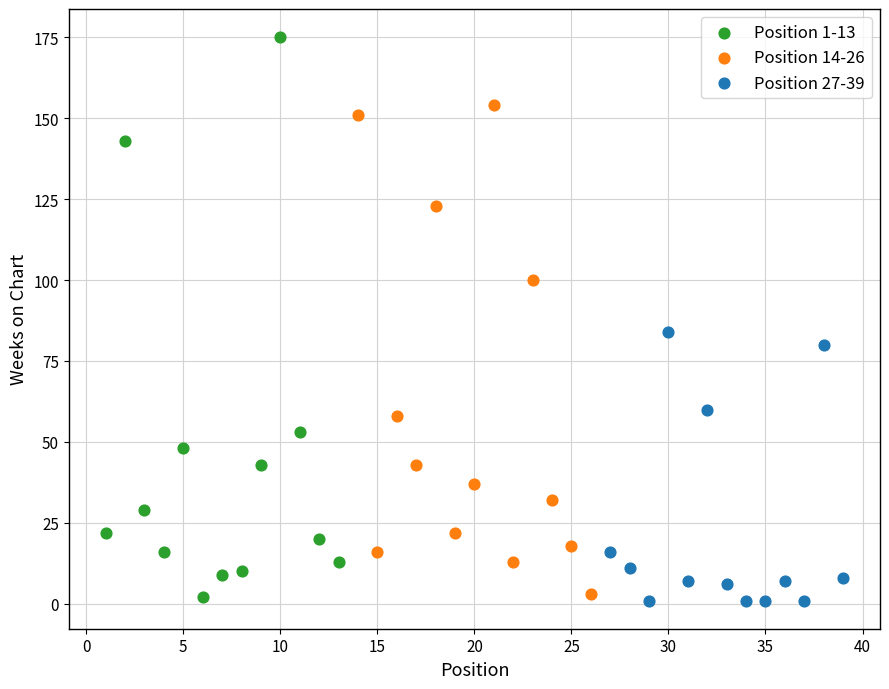

Which series contains the highest Y value?

Position 1-13